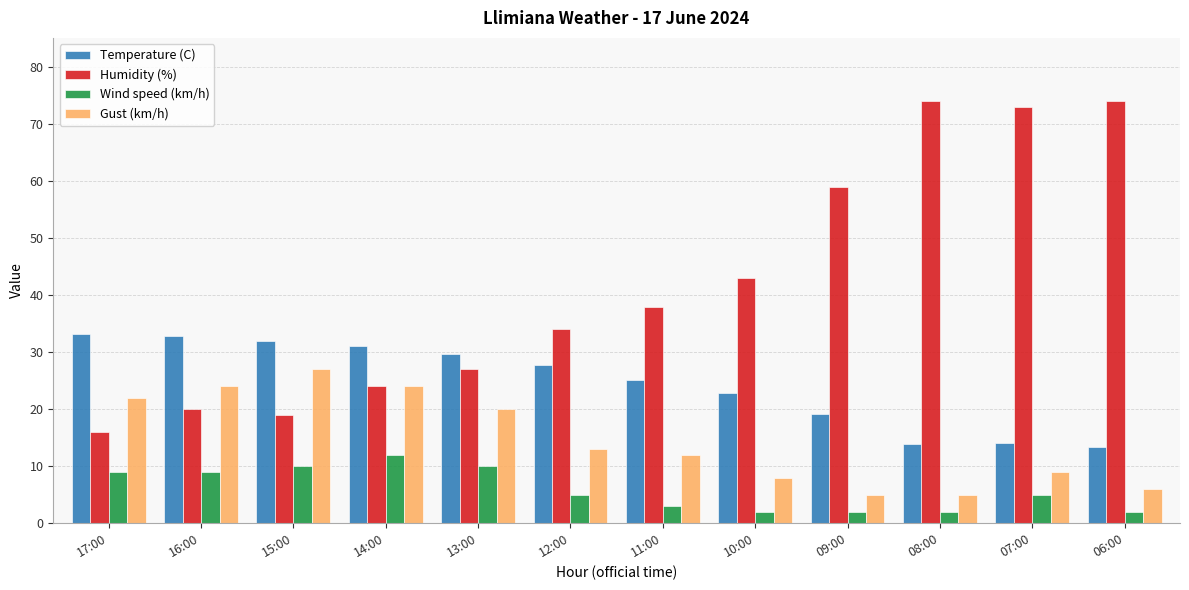

Rank the series by their maximum value, from lowest to highest.

Wind speed (km/h), Gust (km/h), Temperature (C), Humidity (%)